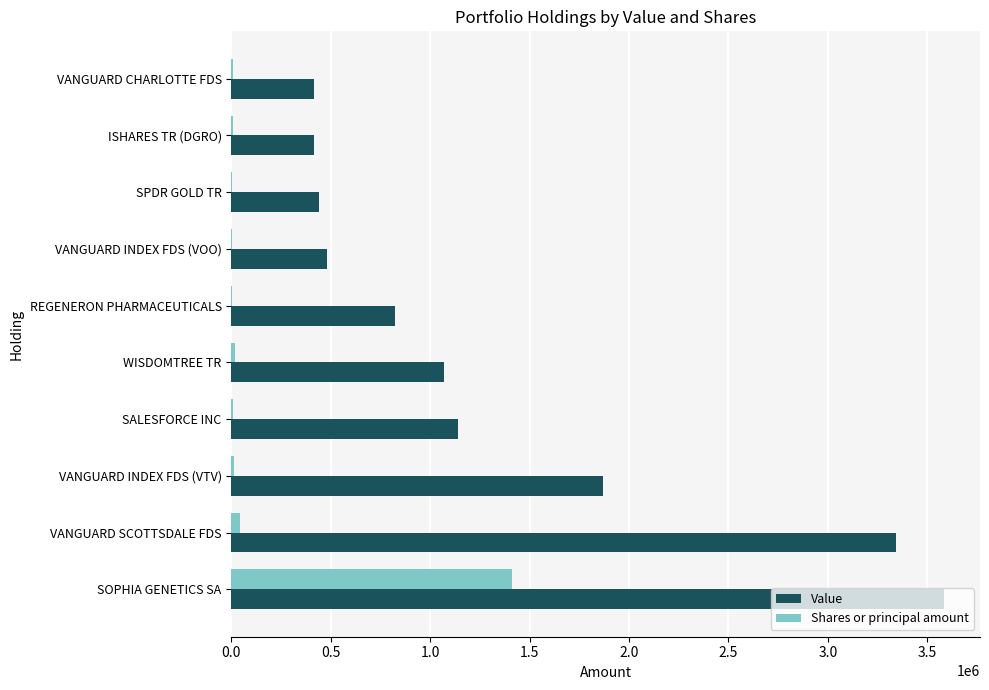

How many series are shown in this chart?

2